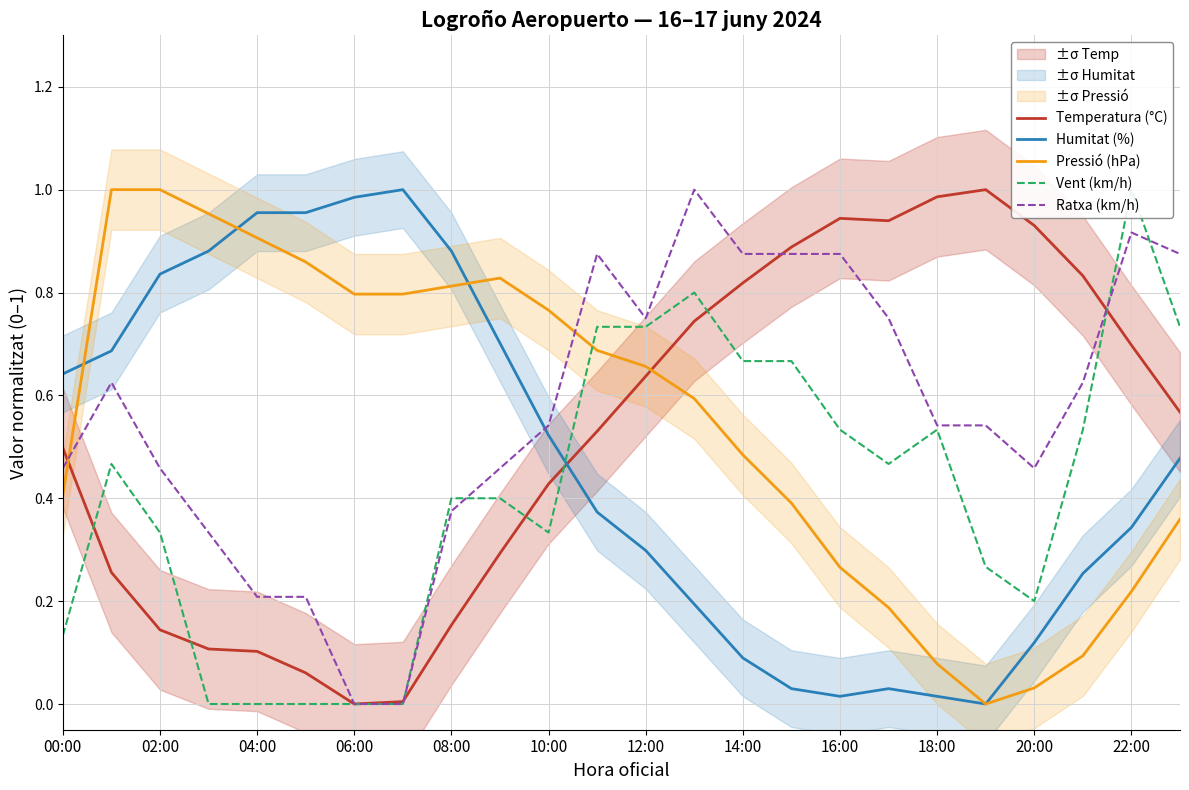

Which series has the largest range (max minus min)?

Temperatura (°C)